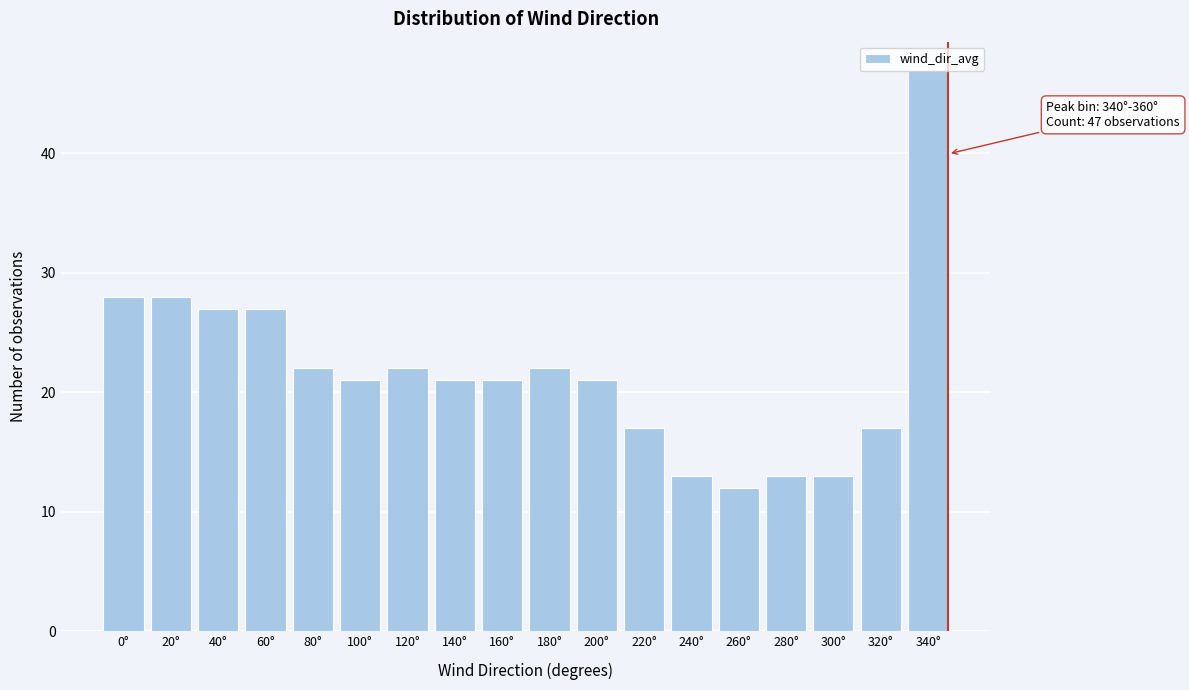

What is the ratio of the value at 320° to the value at 0°?

0.6